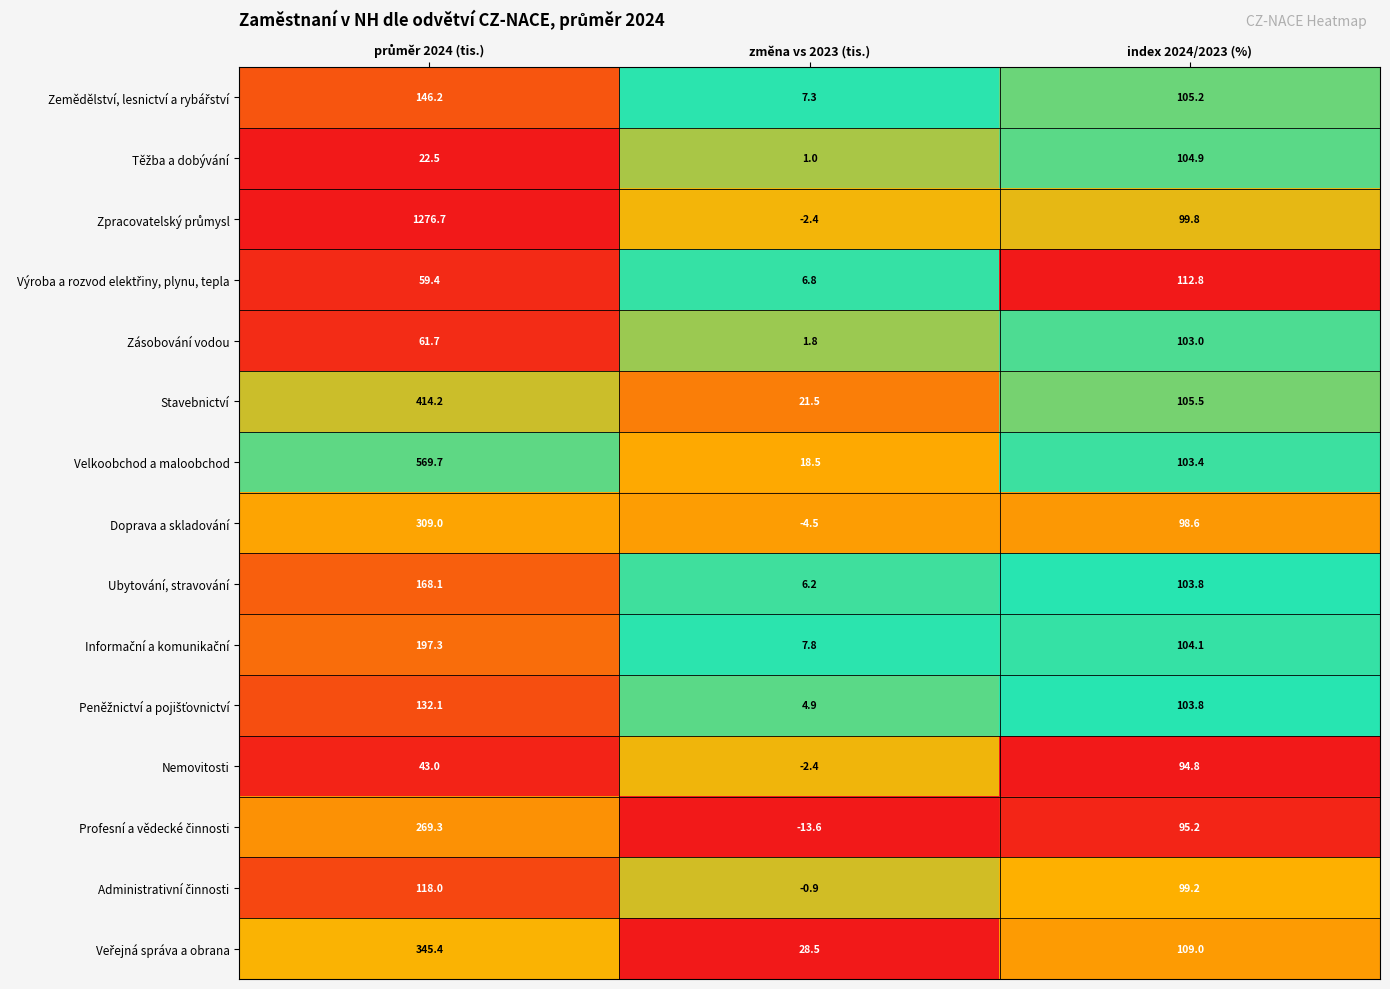

Read the Stavebnictví value at index 2024/2023 (%).

105.5